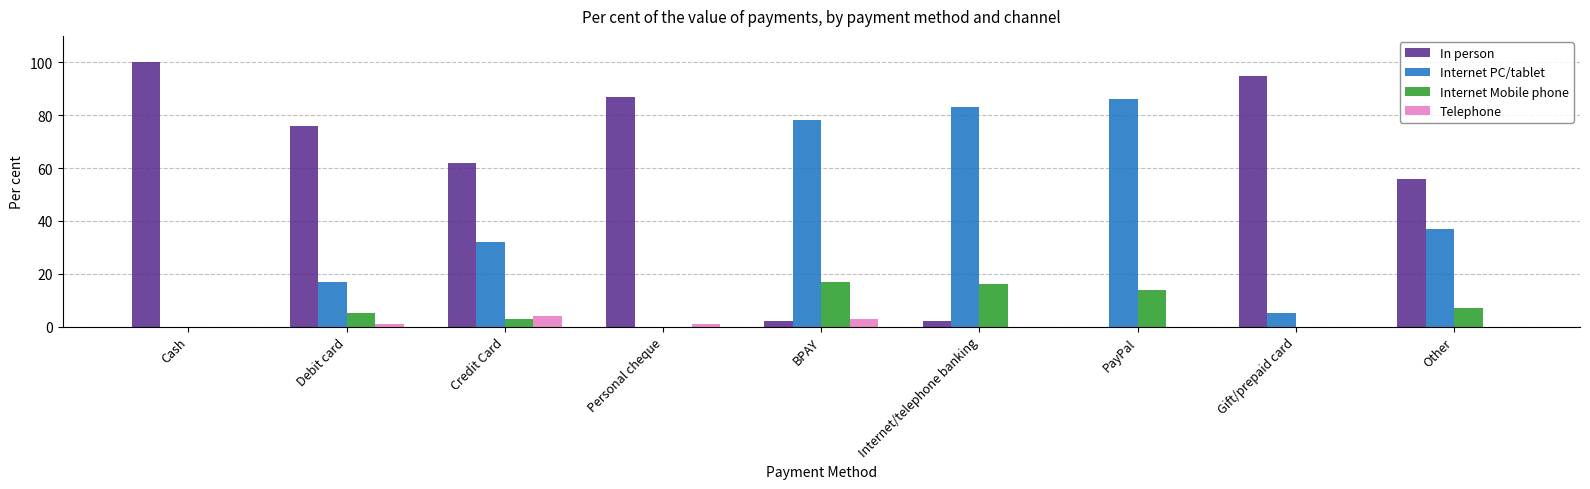

At which category does the chart reach its peak across all series?

Cash